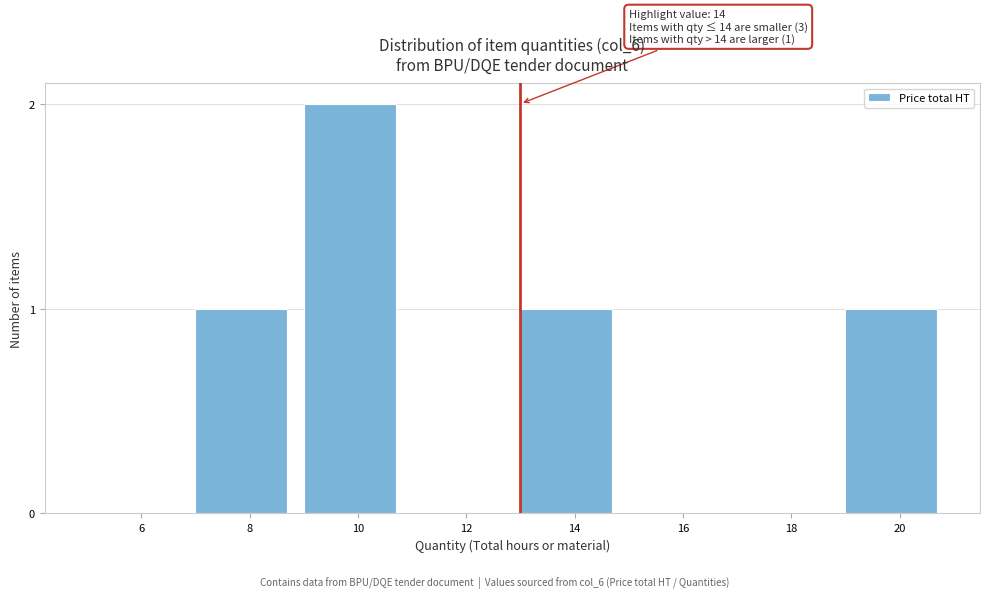

Reading right to left, list all the values displayed in this chart.

20=1	18=0	16=0	14=1	12=0	10=2	8=1	6=0